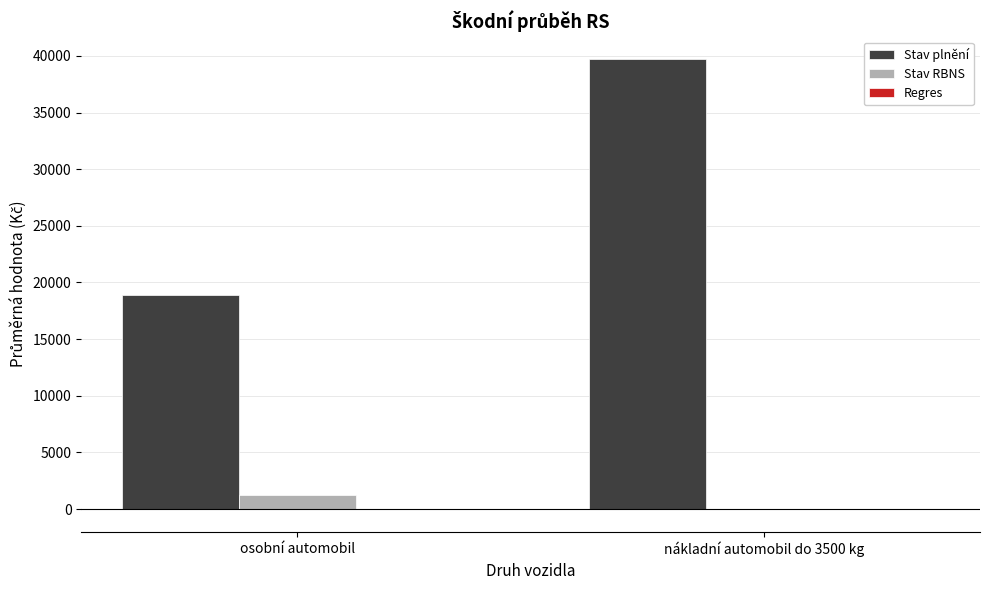

What is the greatest value displayed?

39737.0